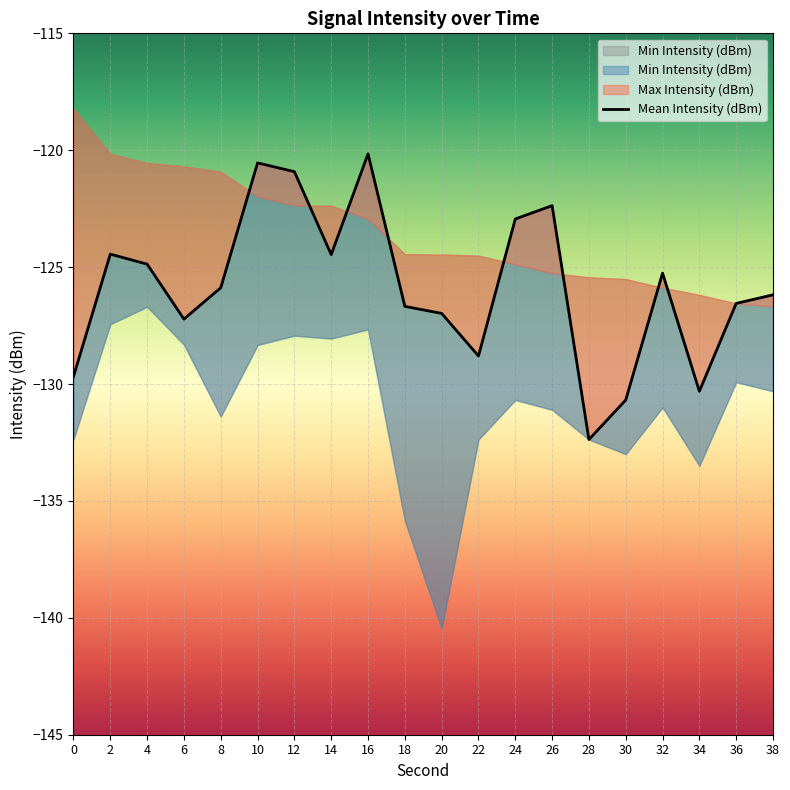

The value at 16 is -120.2. True or false?

True